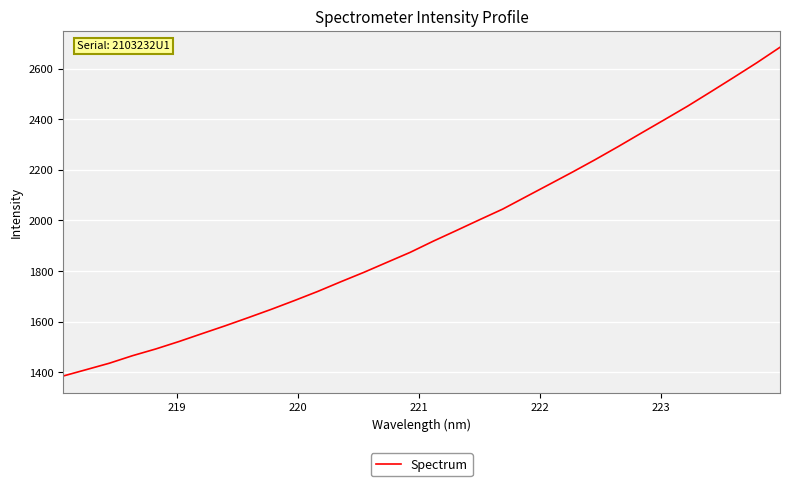

What is the maximum value shown in the chart?

2684.6